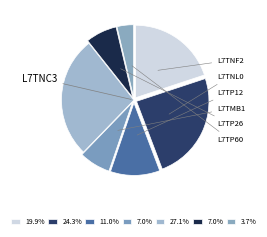

What is the largest slice in the pie chart?

L7TNC3